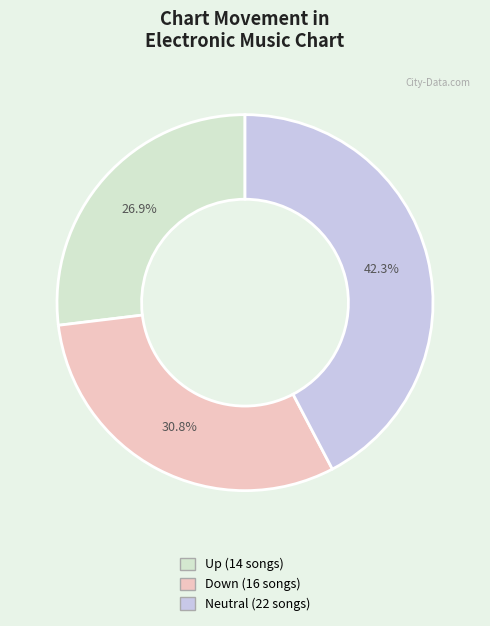

Is there a majority slice in this chart?

No